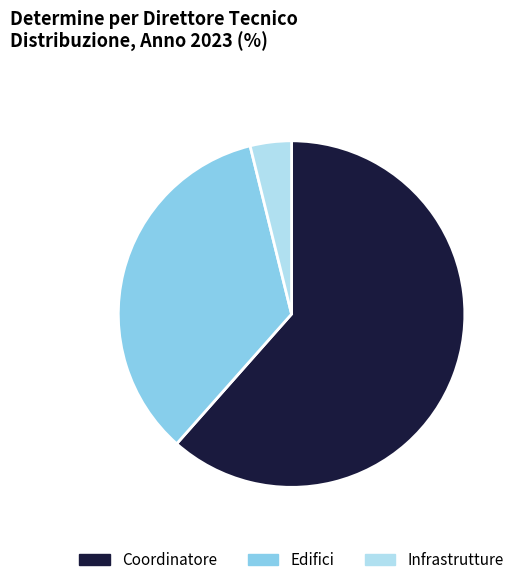

True or false: Edifici accounts for 35% of the total.

True